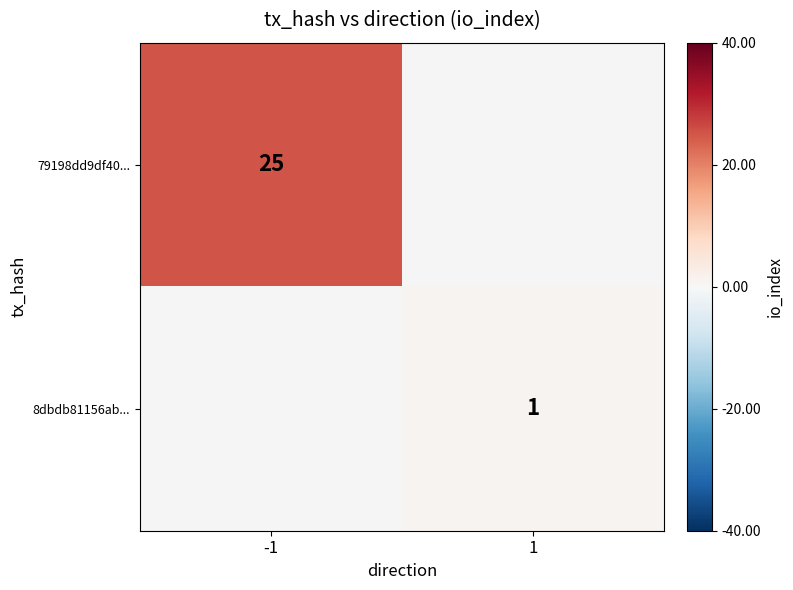

The value of 8dbdb81156ab... at 1 is 1. True or false?

True